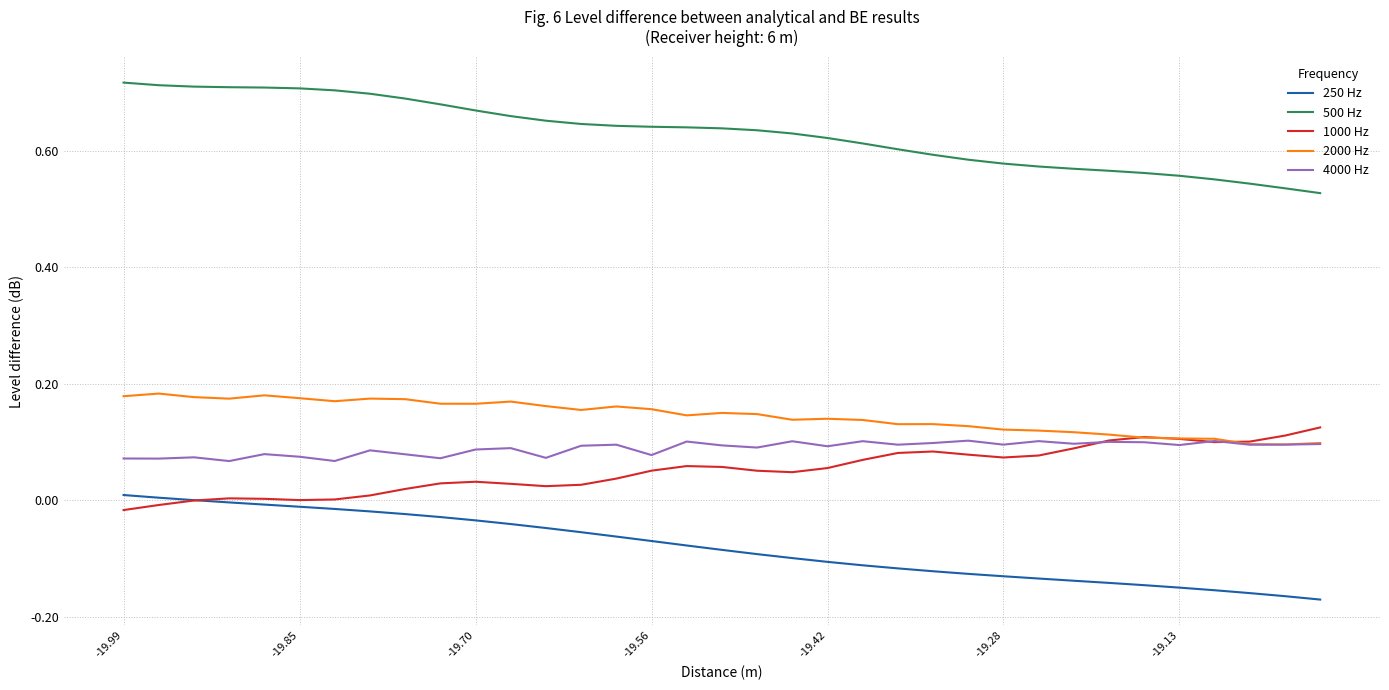

How many lines are shown in the chart?

5